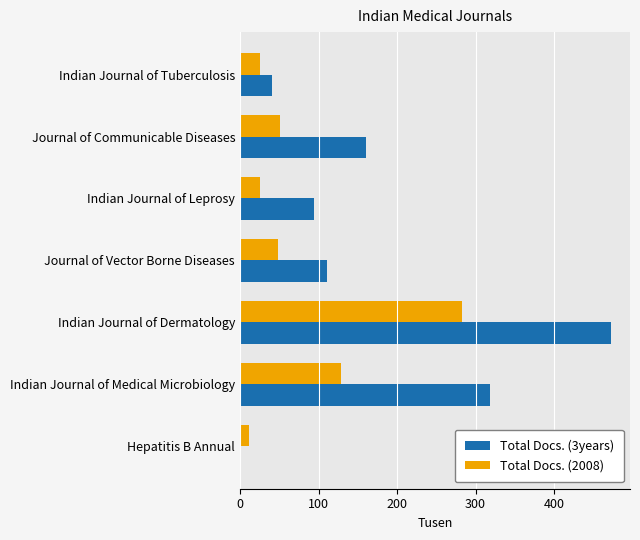

How many distinct data groups are displayed?

2